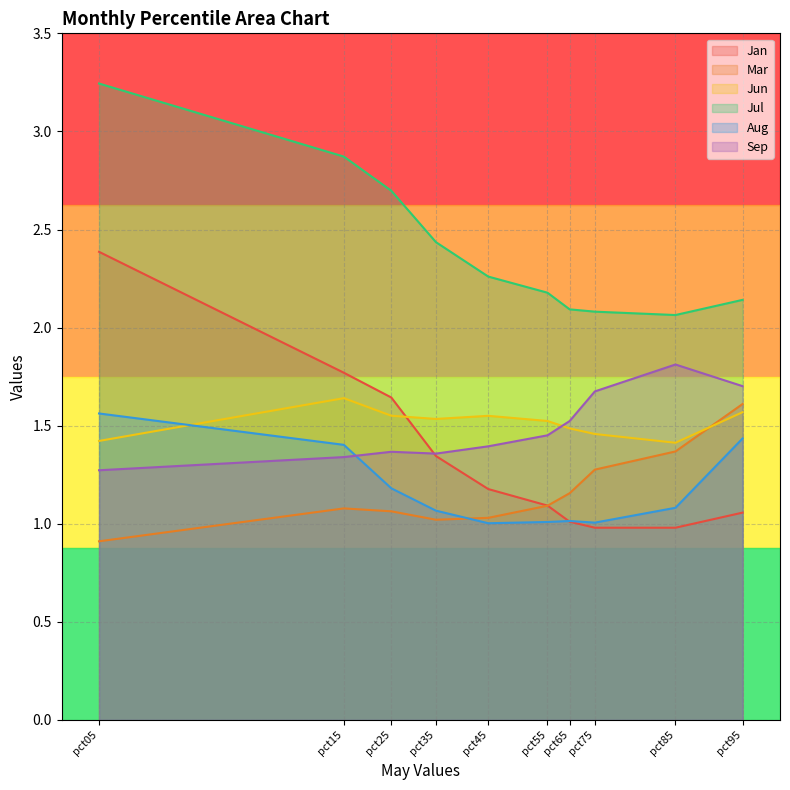

What is the greatest value displayed?

3.2